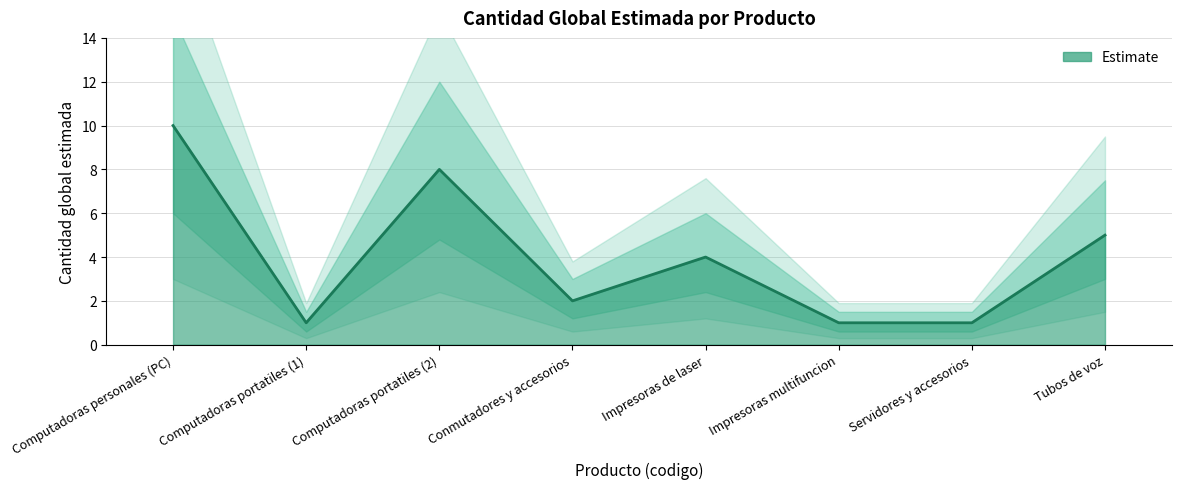

Reading left to right, extract all data points from this chart.

10	1	8	2	4	1	1	5